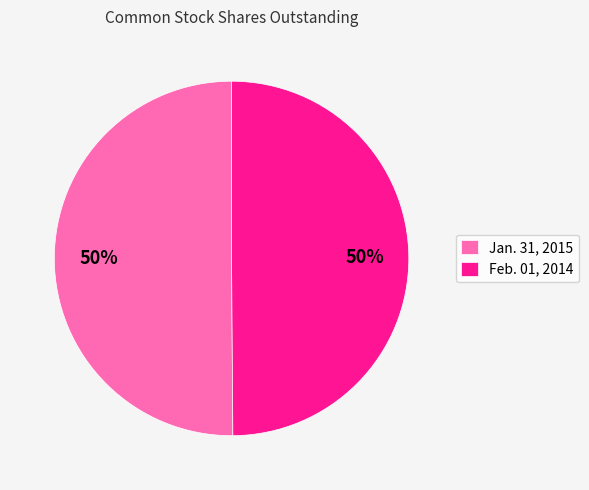

To the nearest percent, what is the average slice percentage?

50%